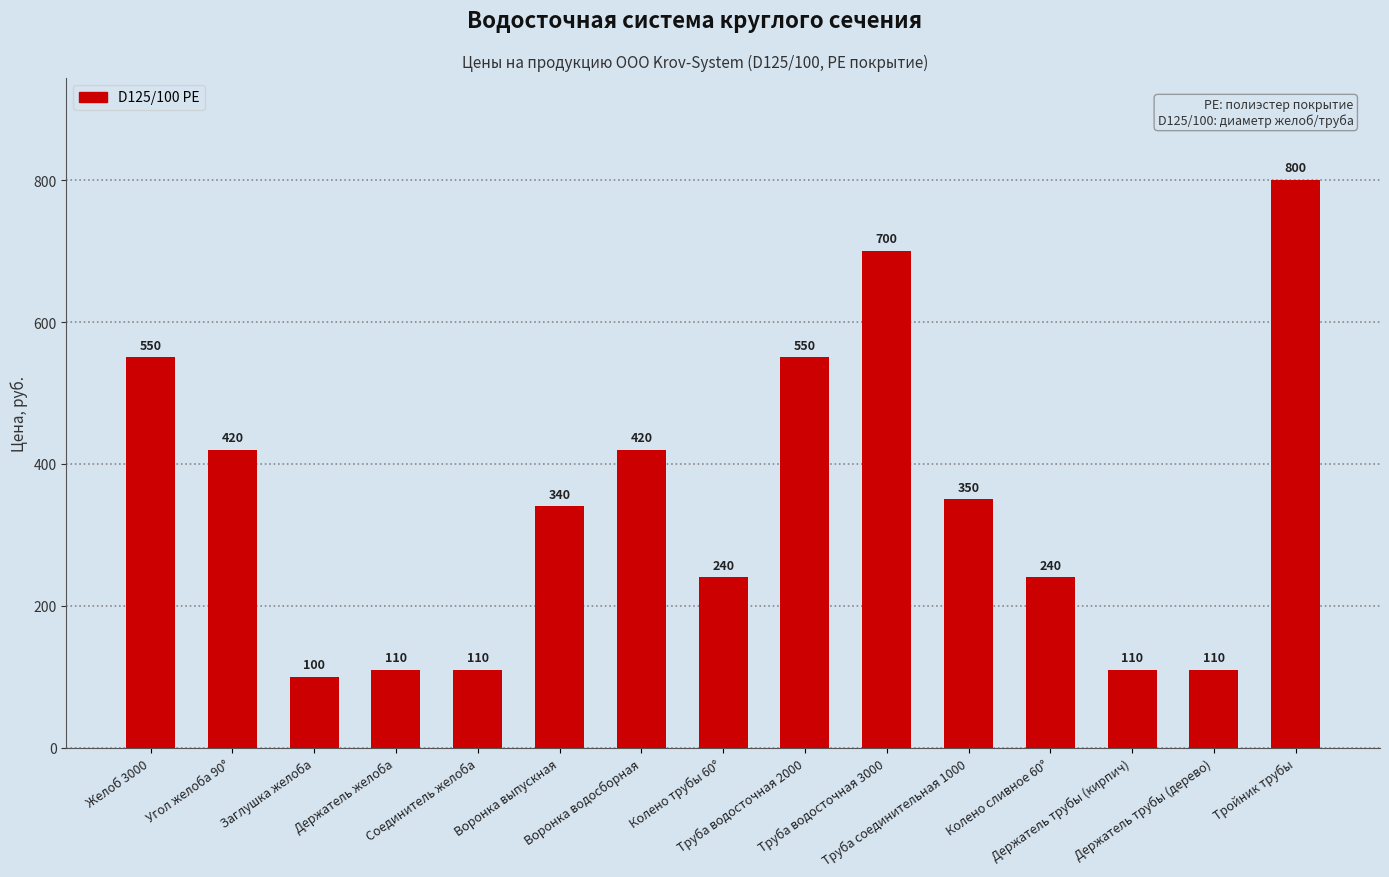

Does the chart contain any negative values?

No